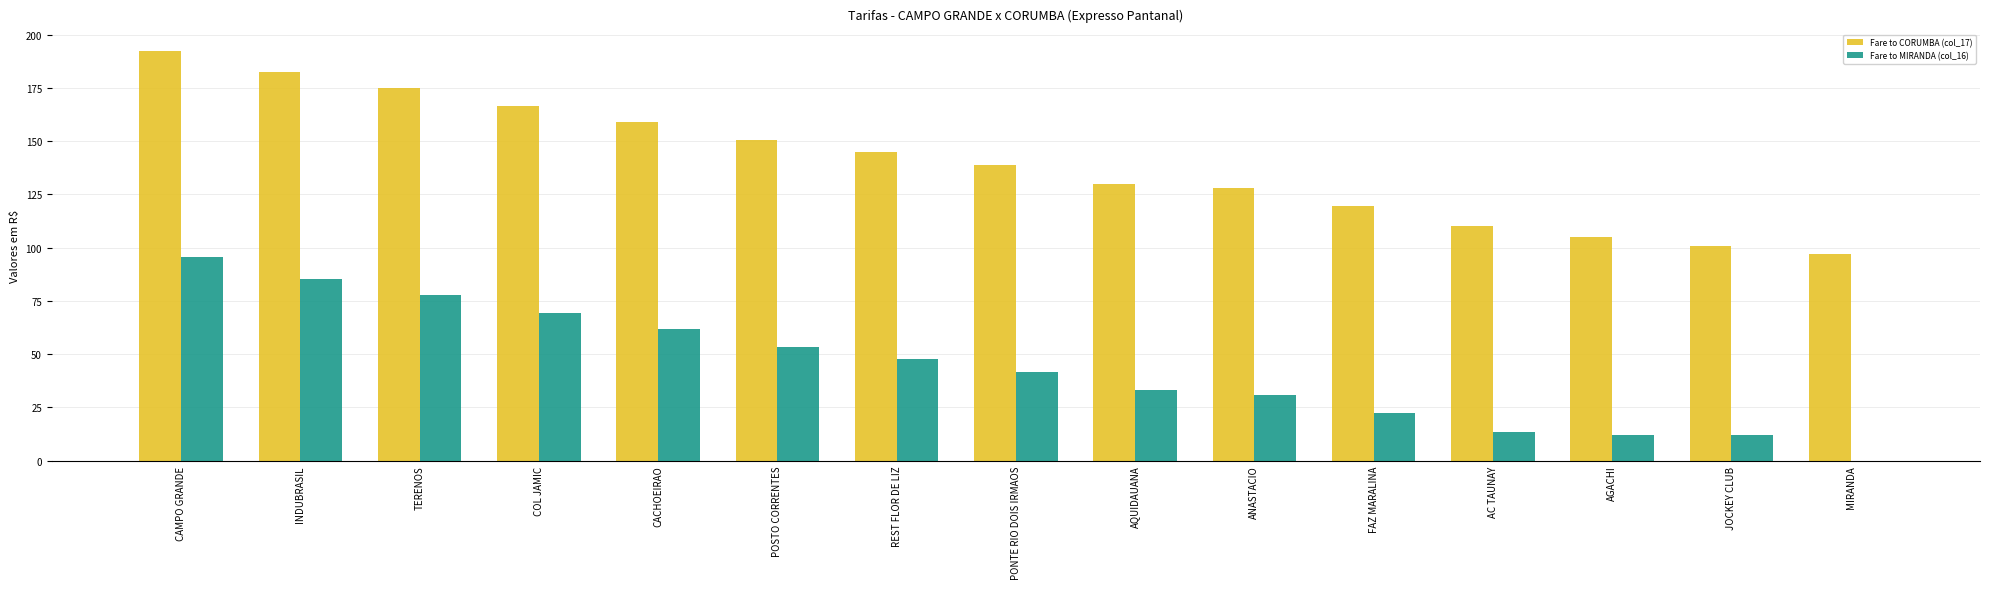

Reading left to right, list all the values displayed in this chart.

Fare to CORUMBA (col_17): 192.4	182.4	174.9	166.5	159.0	150.6	144.7	138.9	130.1	128.0	119.6	110.4	105.0	100.8	97.1
Fare to MIRANDA (col_16): 95.4	85.3	77.8	69.4	61.9	53.5	47.7	41.8	33.0	31.0	22.6	13.4	12.0	12.0	0.0